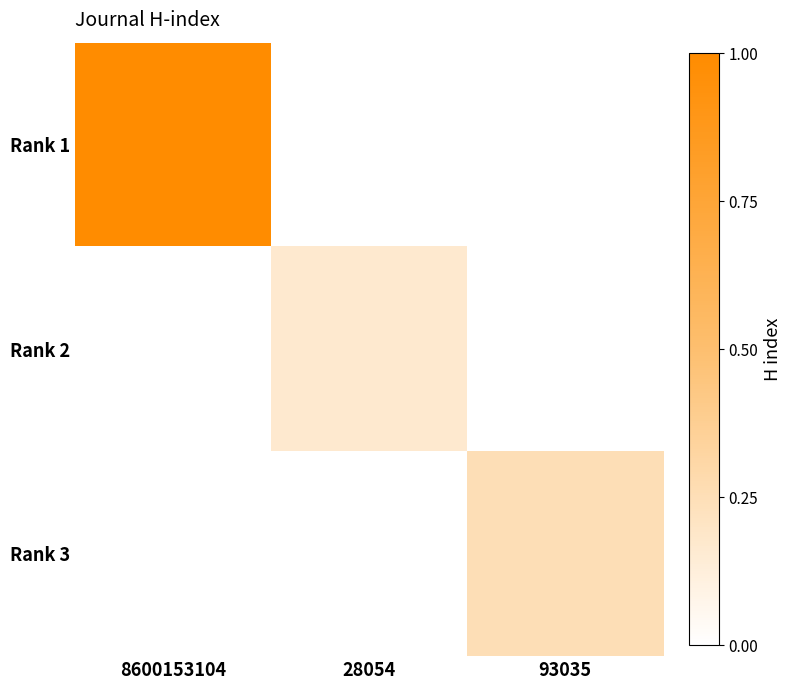

What is the difference between the highest and lowest values at 28054?

0.2